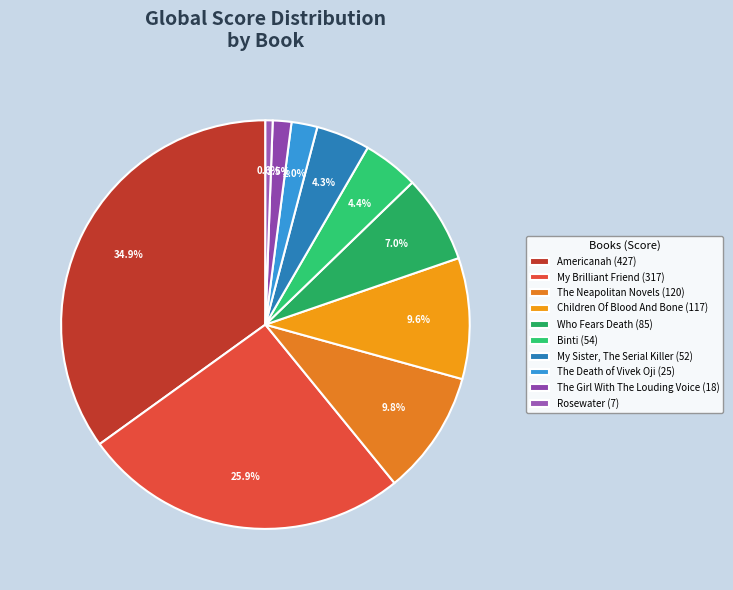

Does My Brilliant Friend account for over 50% of the chart?

No